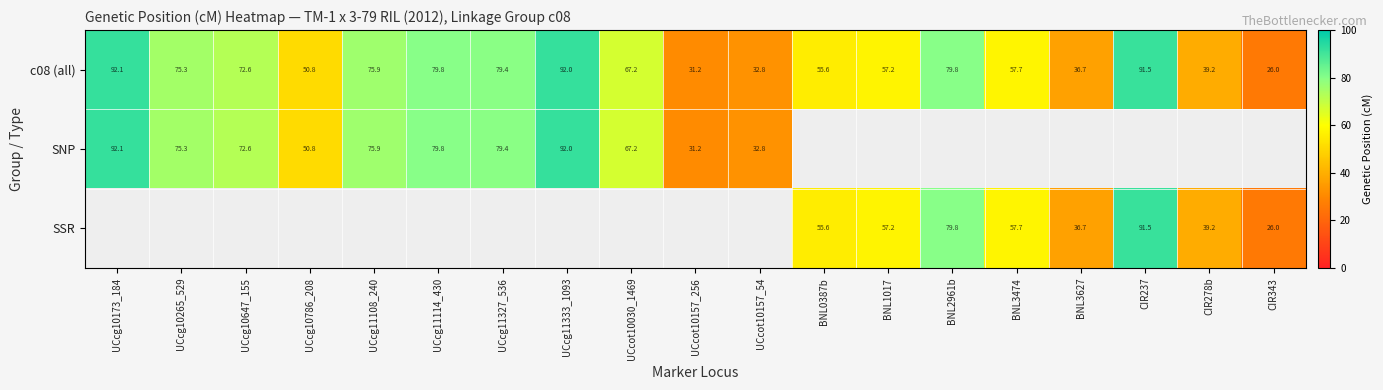

Is the value of SSR at CIR278b greater than the value of SNP at UCcg10173_184?

No